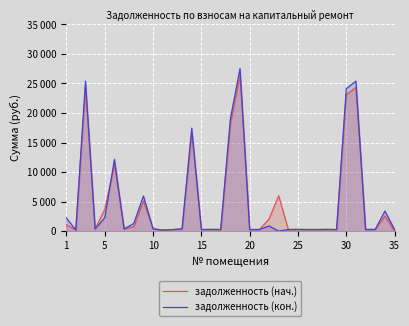

True or false: задолженность (нач.) has a value of 162.7 at 23.

False